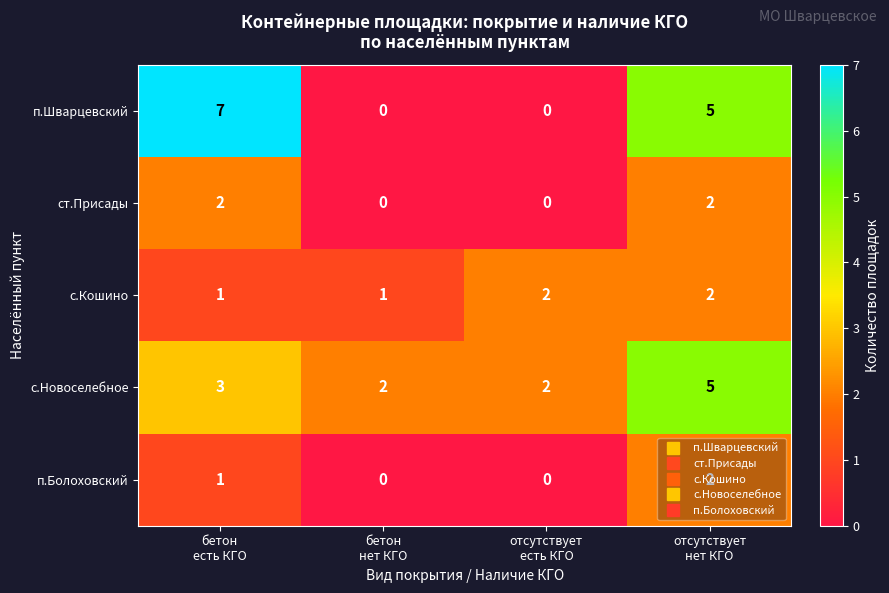

What is the difference between the maximum and minimum values in the п.Шварцевский series?

7